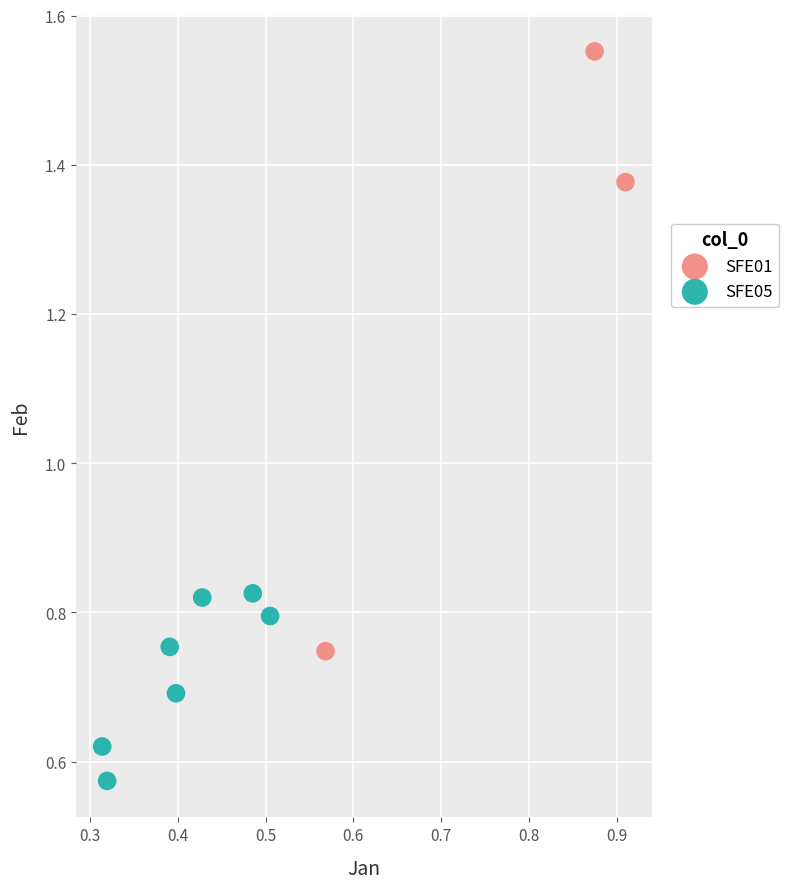

Which series reaches the maximum Y coordinate?

SFE01